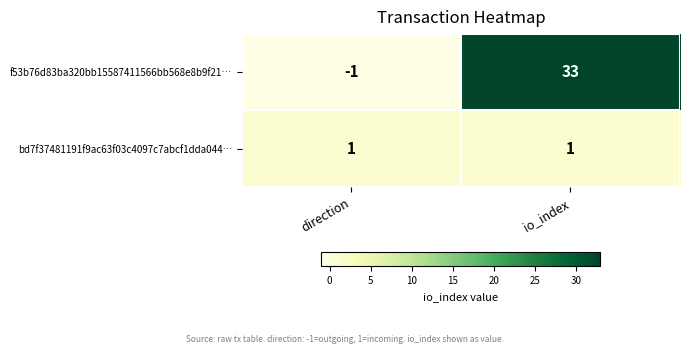

Which label corresponds to the largest value in the chart?

io_index